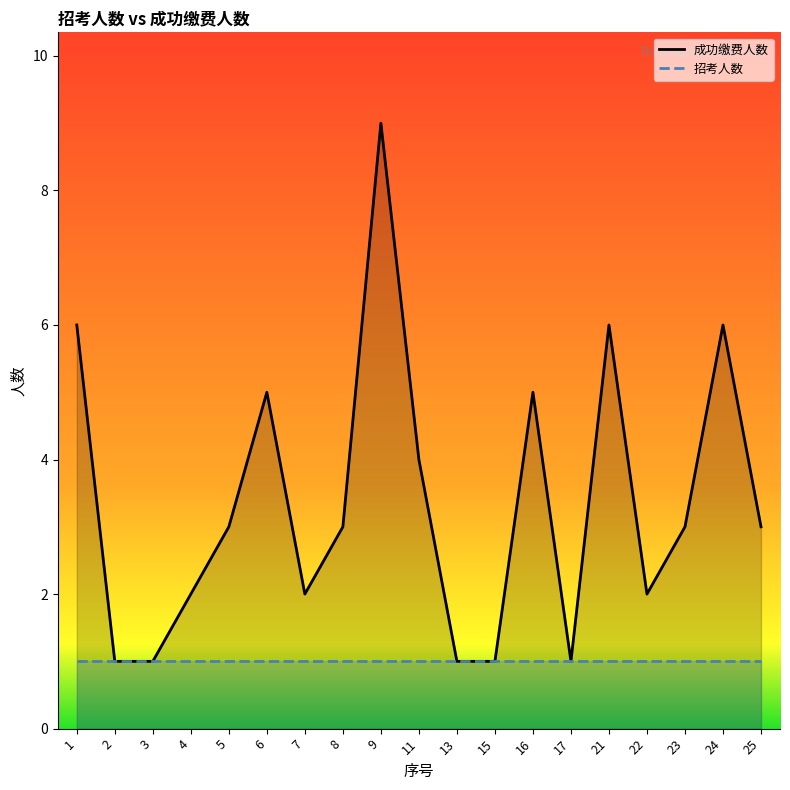

How many lines are shown in the chart?

2